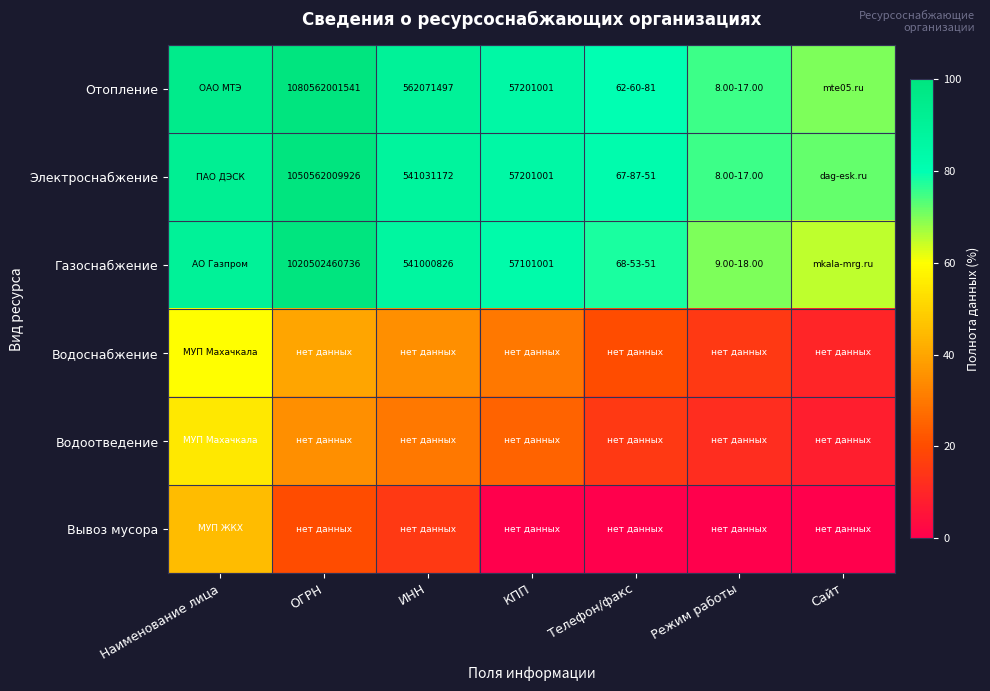

Is it true that Электроснабжение equals 1050562009926 at ОГРН?

True